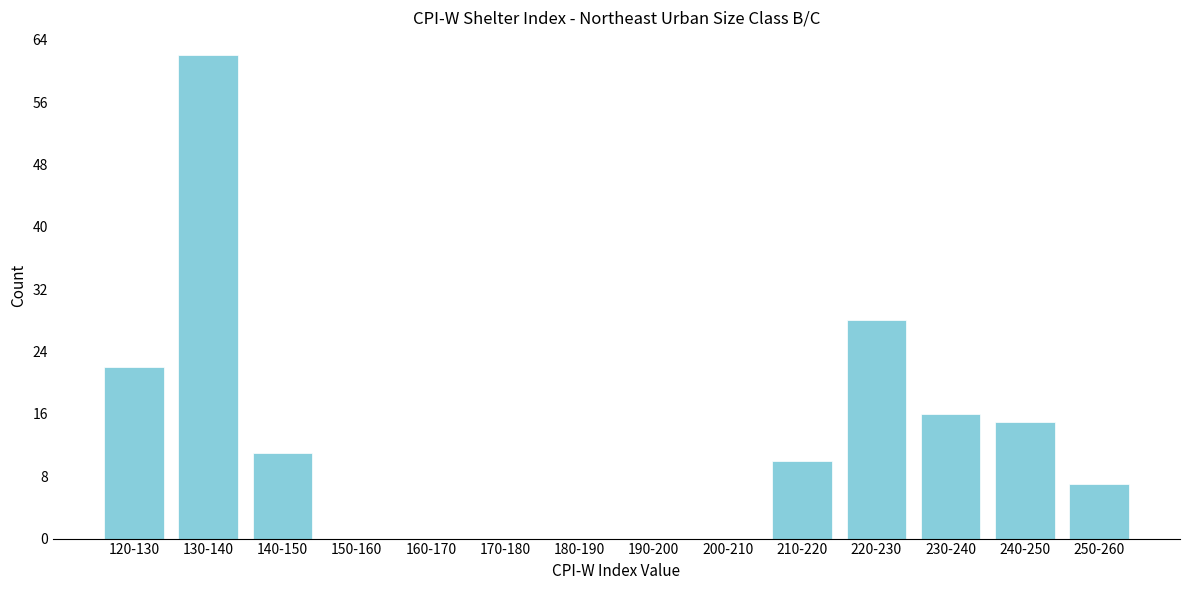

Reading left to right, what are all the values shown in this chart?

120-130=22	130-140=62	140-150=11	150-160=0	160-170=0	170-180=0	180-190=0	190-200=0	200-210=0	210-220=10	220-230=28	230-240=16	240-250=15	250-260=7